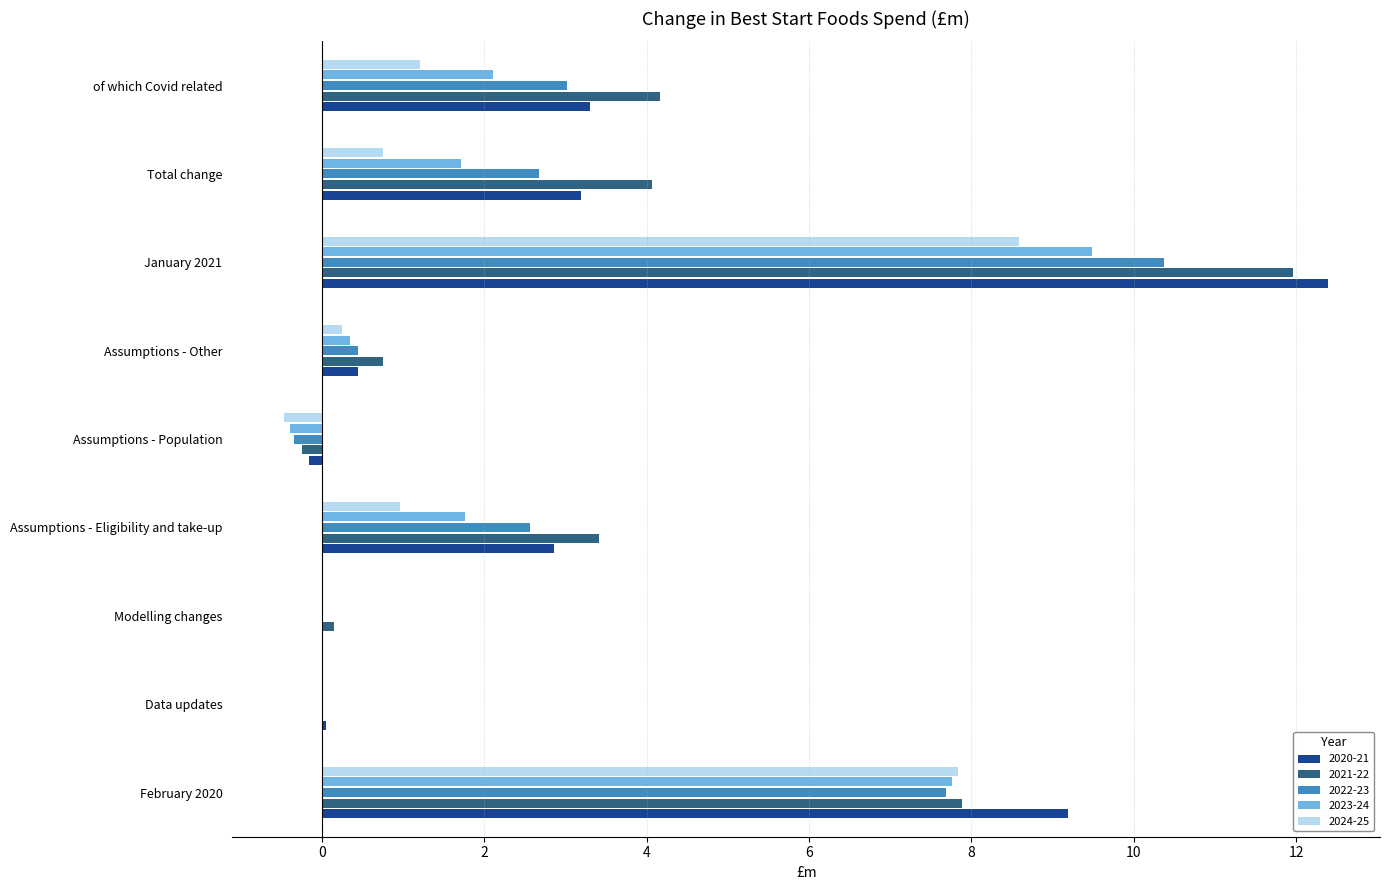

What is the sum of all 2022-23 values?

26.4